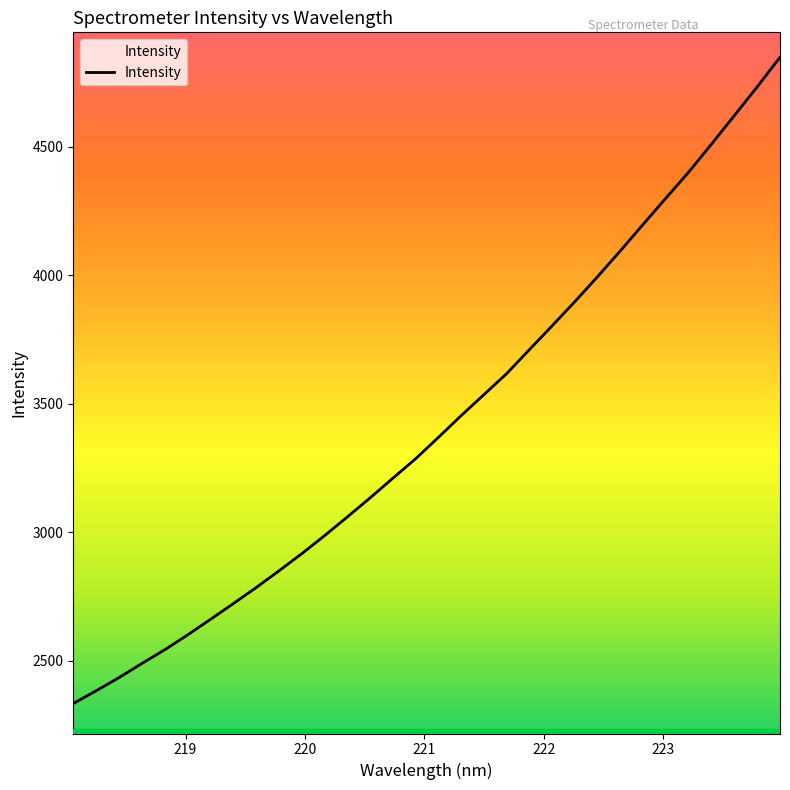

Reading left to right, extract all data points from this chart.

2334.1	2383.4	2434.6	2489.2	2542.7	2600.1	2660.6	2721.7	2784.0	2849.1	2915.8	2986.1	3058.9	3133.1	3209.7	3285.6	3368.7	3453.4	3535.3	3617.3	3710.7	3803.7	3897.9	3995.3	4095.9	4198.7	4300.9	4402.2	4510.9	4621.6	4732.8	4847.8